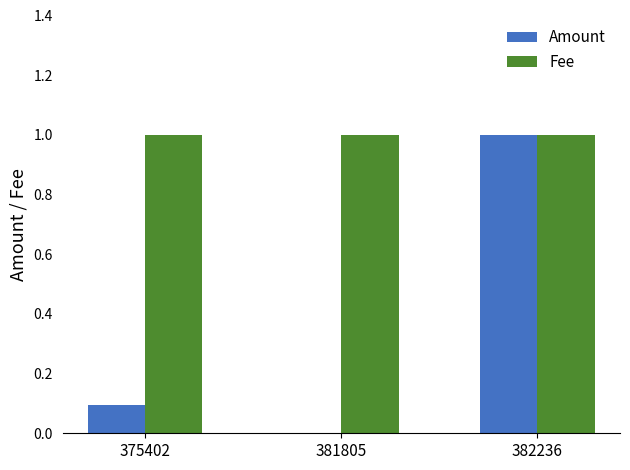

What is the maximum value shown in the chart?

1.0